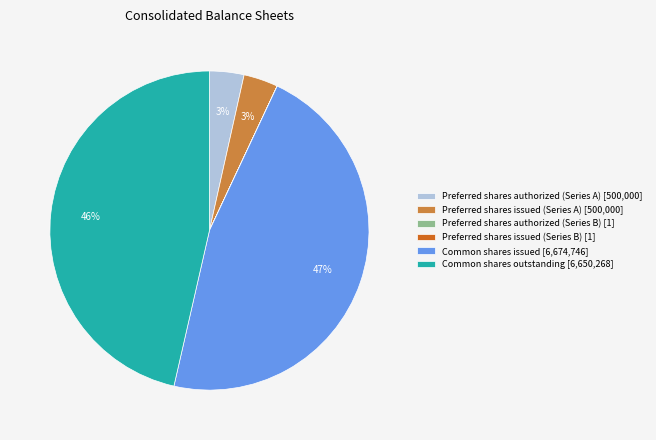

To the nearest percent, what is the average slice percentage?

17%